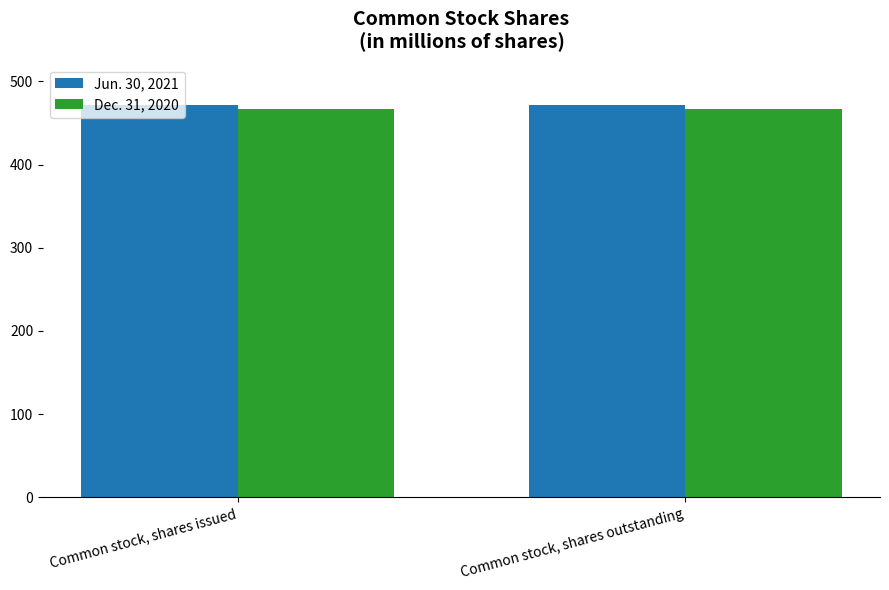

Reading right to left, transcribe all the data shown in this chart.

Jun. 30, 2021: 471.2	471.2
Dec. 31, 2020: 466.8	466.8